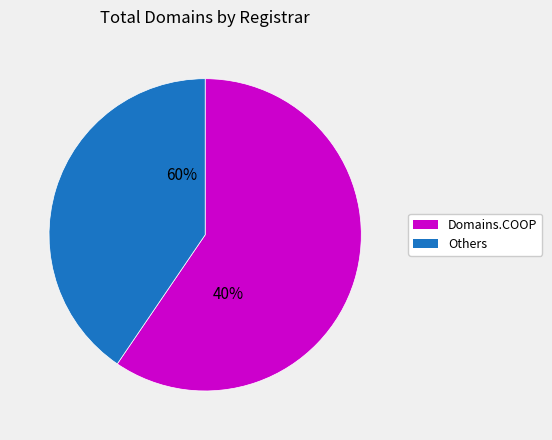

Is there any slice that represents more than half of the pie?

Yes